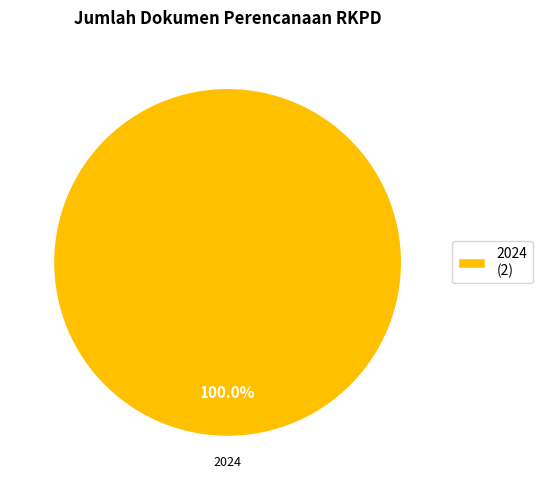

Rank the categories by value from highest to lowest.

2024 (2)